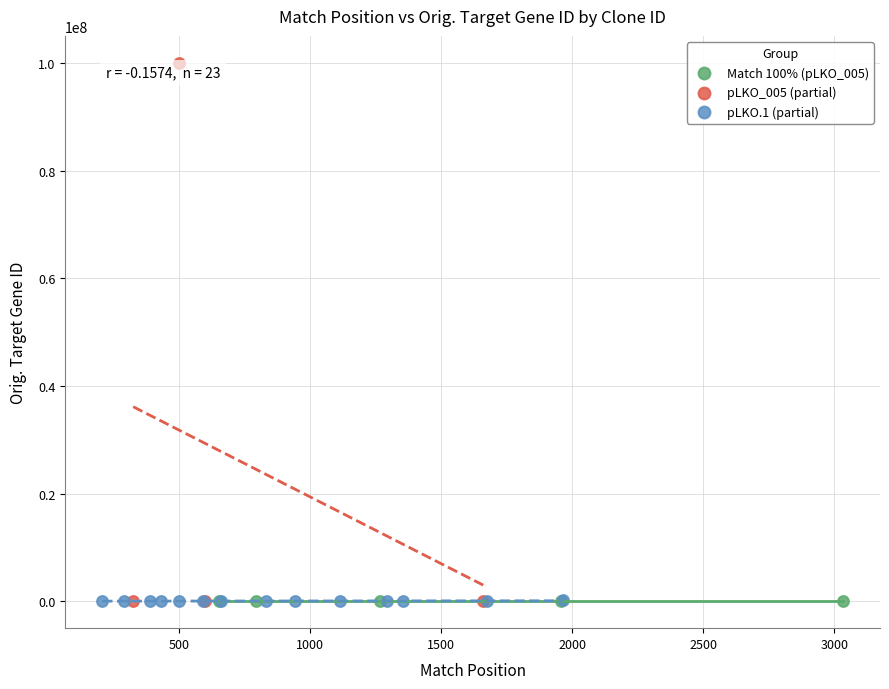

What are all the series names shown in the legend?

Match 100% (pLKO_005), pLKO_005 (partial), pLKO.1 (partial)